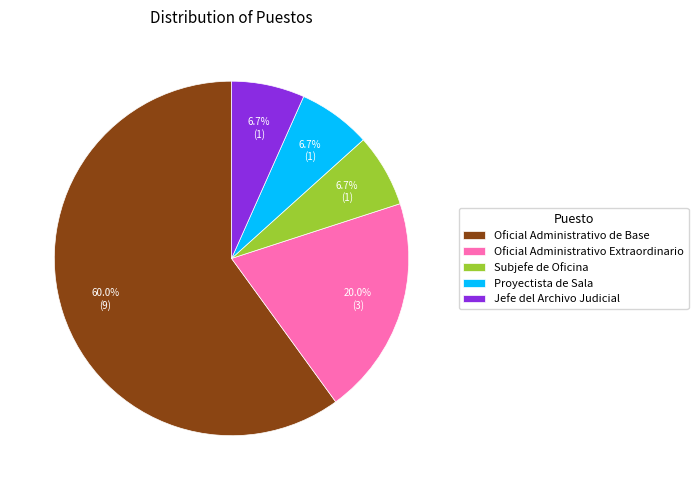

Does any single category account for the majority?

Yes